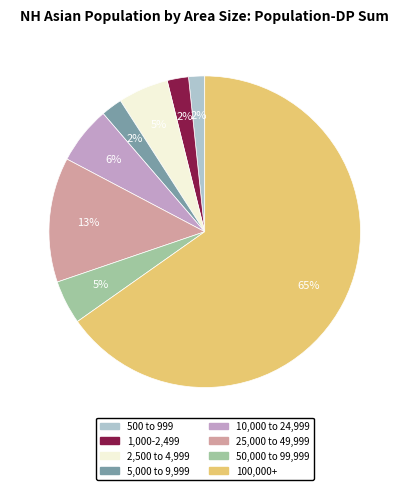

Count the number of slices in the pie.

8